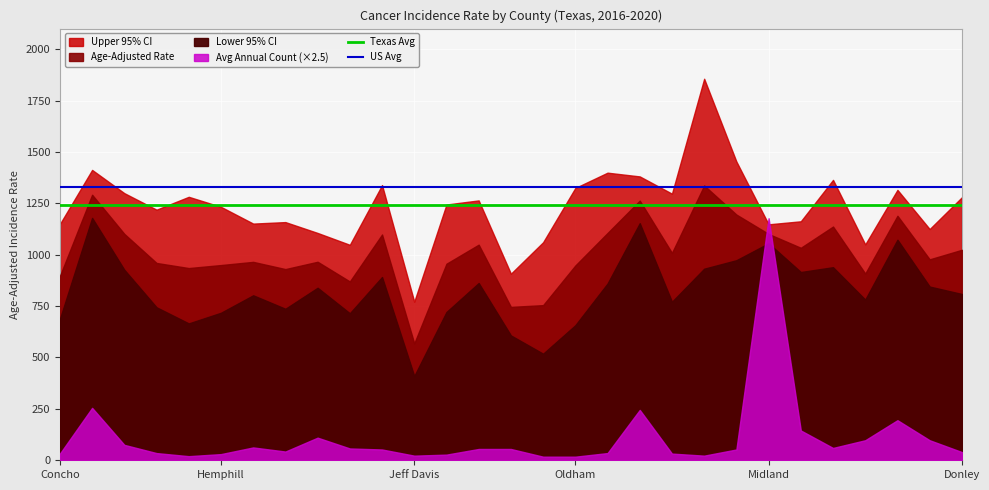

What is the highest value of the US Avg series?

1328.9